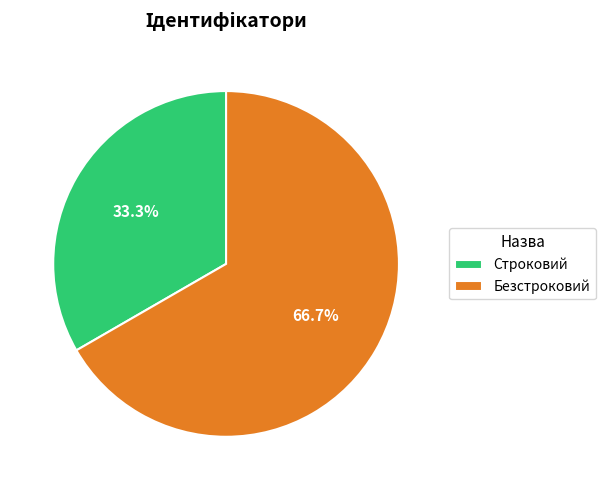

Which slice is the largest?

Безстроковий